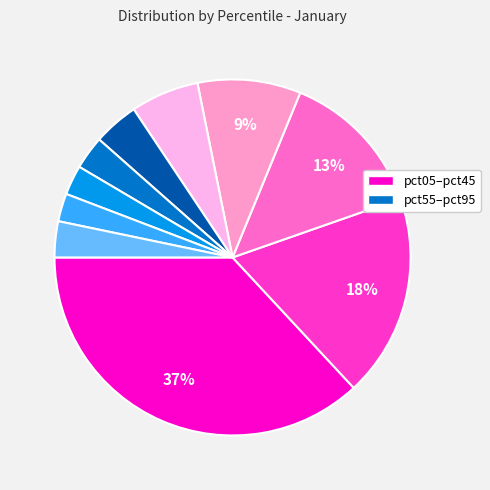

Count the number of slices in the pie.

10